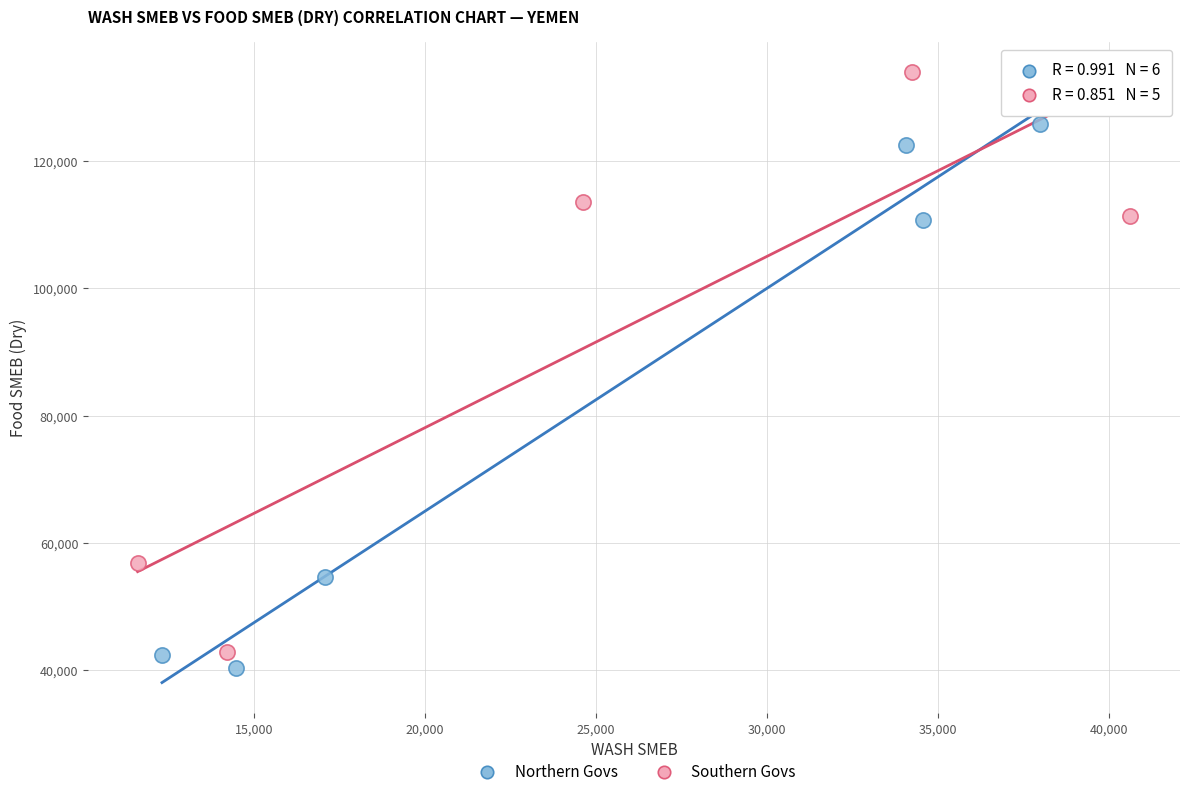

Which series reaches the maximum Y coordinate?

Southern Govs